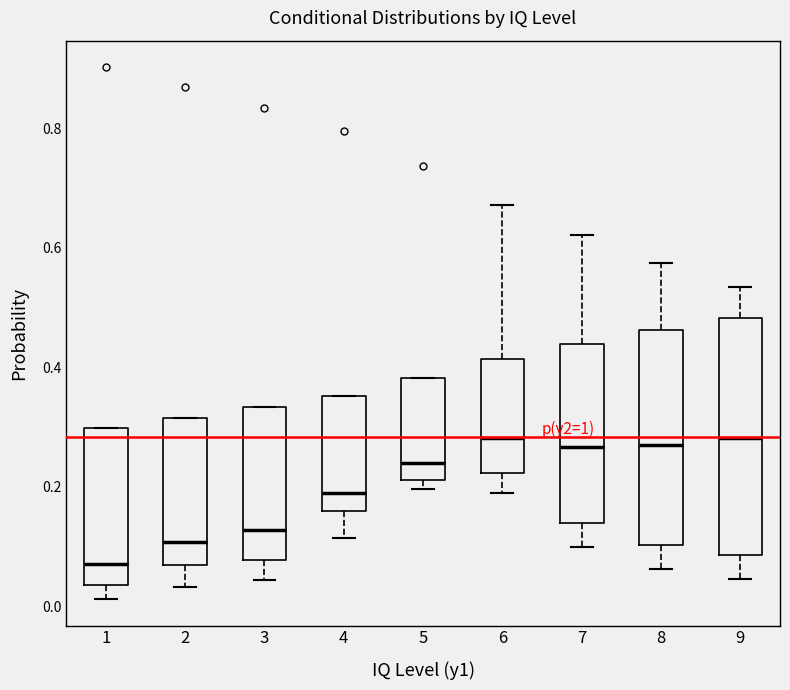

Reading left to right, transcribe this box plot: for each box, give where its median line is, the range the box spans, and where its two whiskers end, as read against the y-axis. The values are not printed on the chart, so give them approximately, as read against the axis.

1: median 0.08, box 0.04 to 0.30, whiskers 0.02 to 0.30
2: median 0.10, box 0.06 to 0.32, whiskers 0.04 to 0.32
3: median 0.12, box 0.08 to 0.34, whiskers 0.04 to 0.34
4: median 0.18, box 0.16 to 0.36, whiskers 0.12 to 0.36
5: median 0.24, box 0.22 to 0.38, whiskers 0.20 to 0.38
6: median 0.28, box 0.22 to 0.42, whiskers 0.18 to 0.68
7: median 0.26, box 0.14 to 0.44, whiskers 0.10 to 0.62
8: median 0.28, box 0.10 to 0.46, whiskers 0.06 to 0.58
9: median 0.28, box 0.08 to 0.48, whiskers 0.04 to 0.54